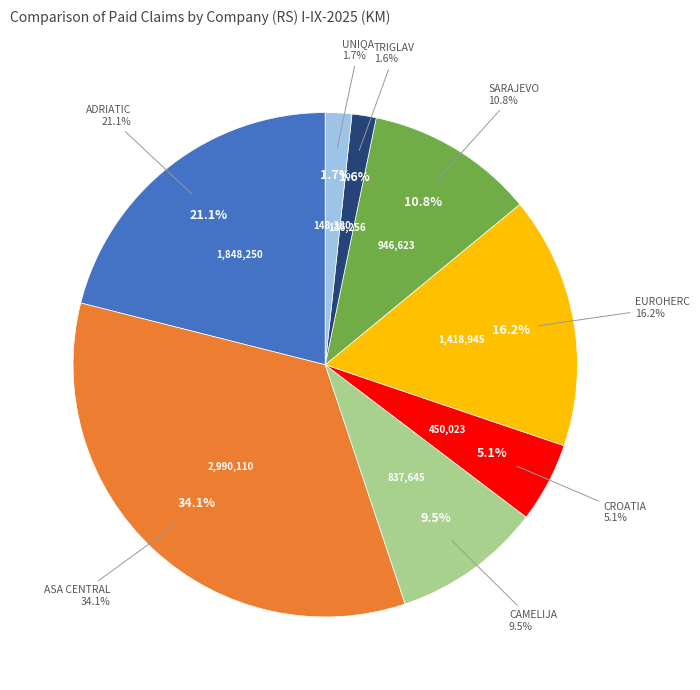

Count the number of slices in the pie.

8